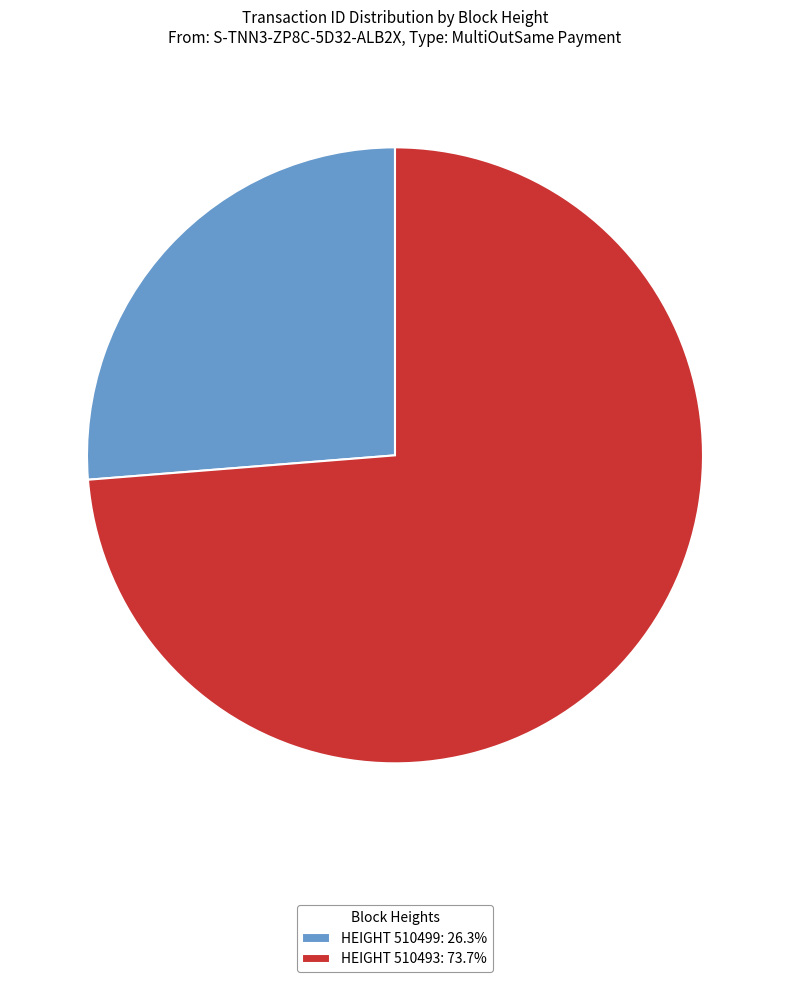

Combined, do HEIGHT 510493: 73.7% and HEIGHT 510499: 26.3% account for over 50%?

Yes